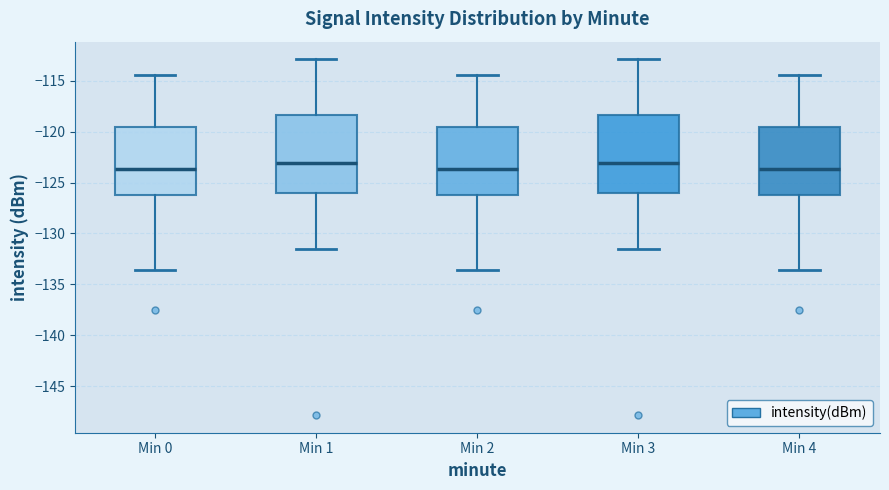

Reading left to right, read every box against the y-axis: the position of its median line, the range the box covers, and the ends of its whiskers. The values are not printed on the chart, so give them approximately, as read against the axis.

Min 0: median -123.5, box -126.0 to -119.5, whiskers -133.5 to -114.5
Min 1: median -123.0, box -126.0 to -118.5, whiskers -131.5 to -113.0
Min 2: median -123.5, box -126.0 to -119.5, whiskers -133.5 to -114.5
Min 3: median -123.0, box -126.0 to -118.5, whiskers -131.5 to -113.0
Min 4: median -123.5, box -126.0 to -119.5, whiskers -133.5 to -114.5